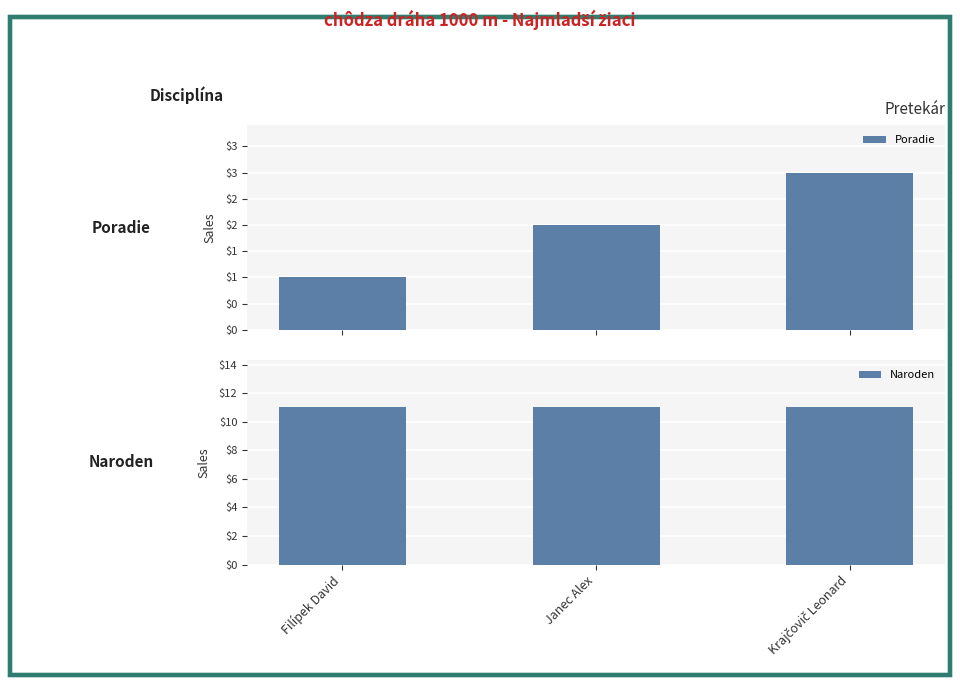

At which category is the sum across all series the highest?

Krajčovič Leonard